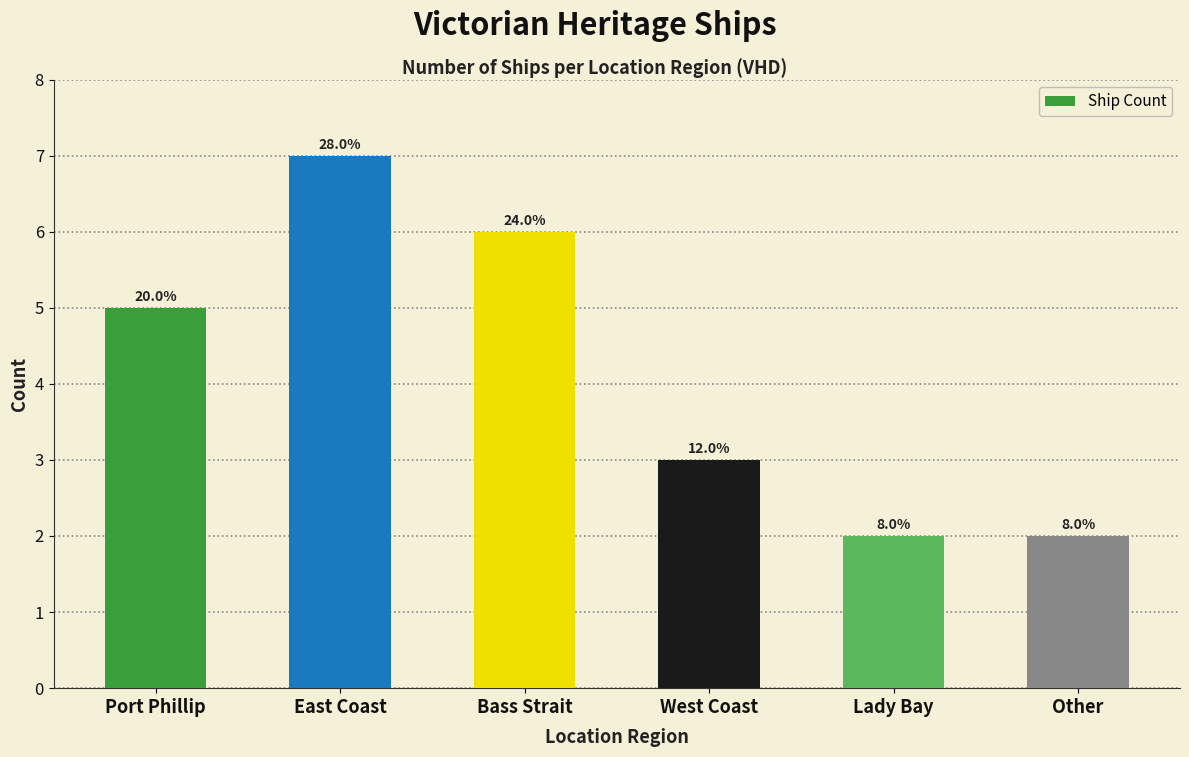

How many bars are there in total?

6